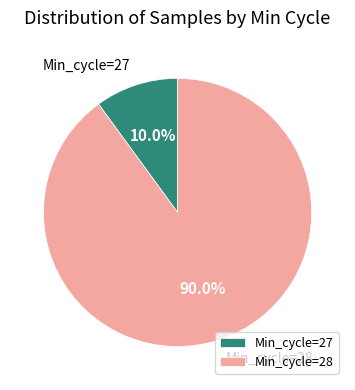

What is the ratio of the value at Min_cycle=28 to the value at Min_cycle=27?

9.0